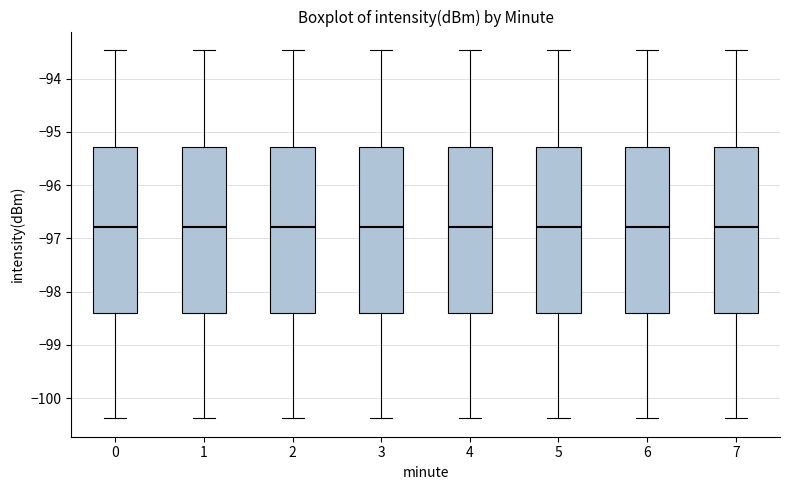

Where does the lower whisker of the box at x = 4 end on the y-axis? The values are not printed on the chart, so give them approximately, as read against the axis.

-100.4